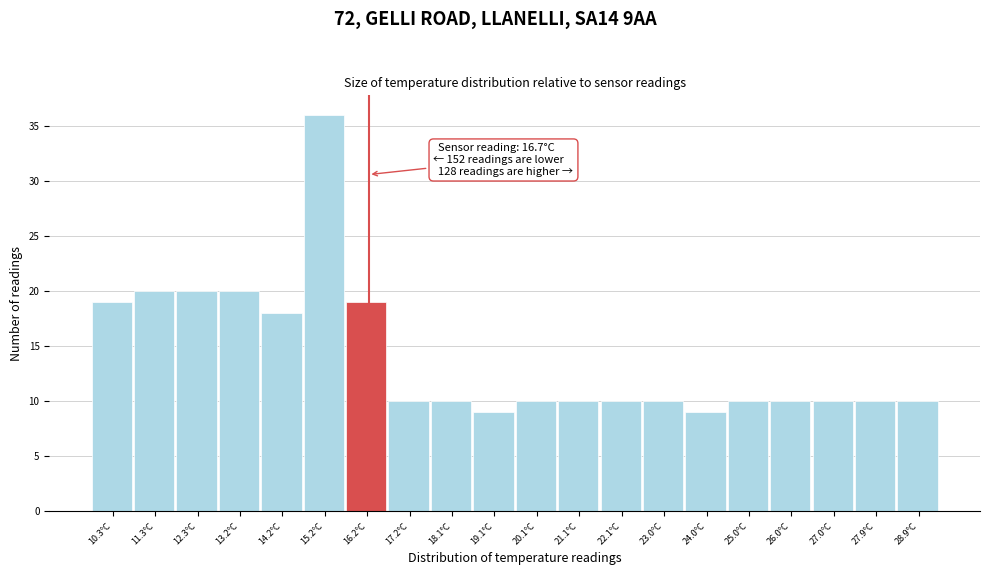

Reading left to right, what are all the values shown in this chart?

19	20	20	20	18	36	19	10	10	9	10	10	10	10	9	10	10	10	10	10